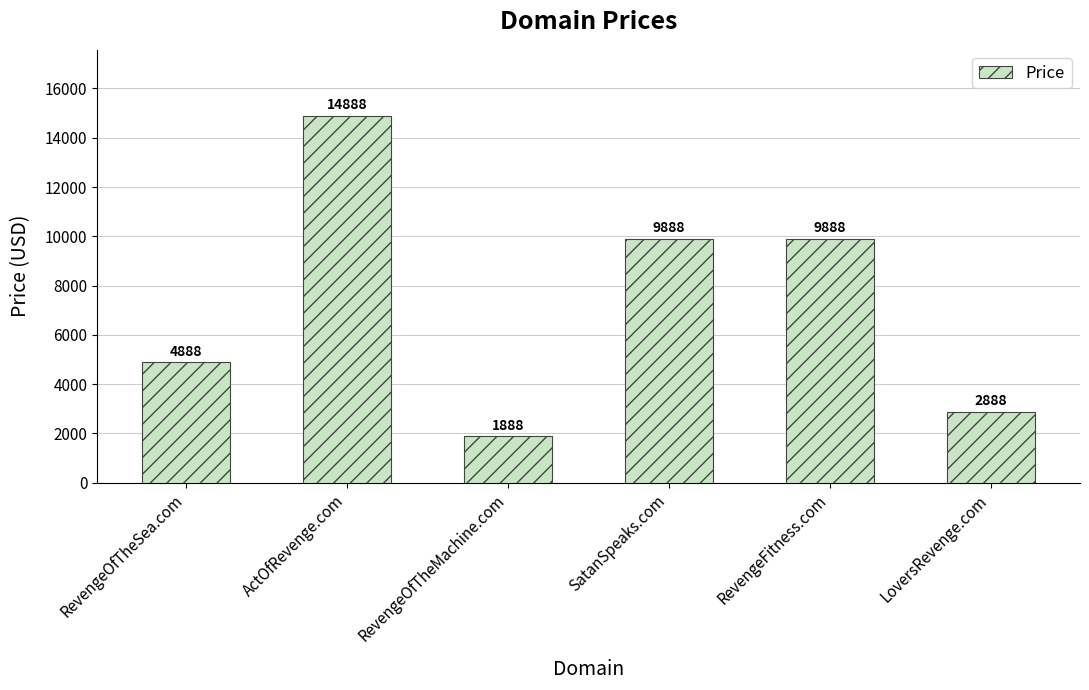

Which label corresponds to the smallest value in the chart?

RevengeOfTheMachine.com